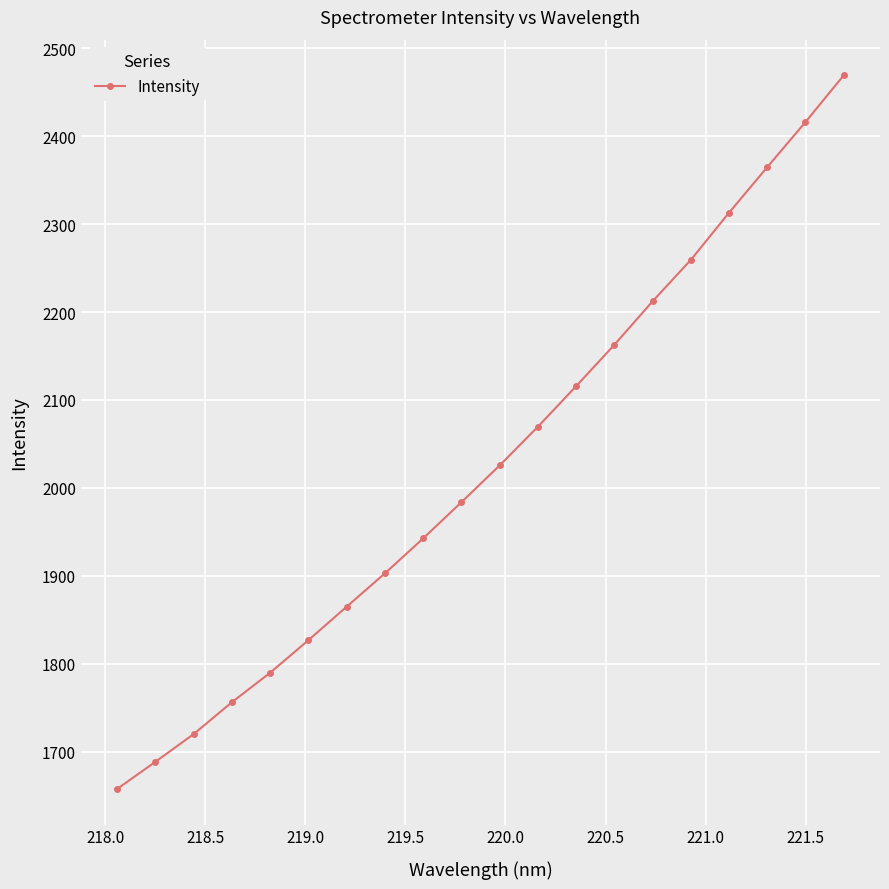

What is the difference between the second highest and minimum values?

758.3